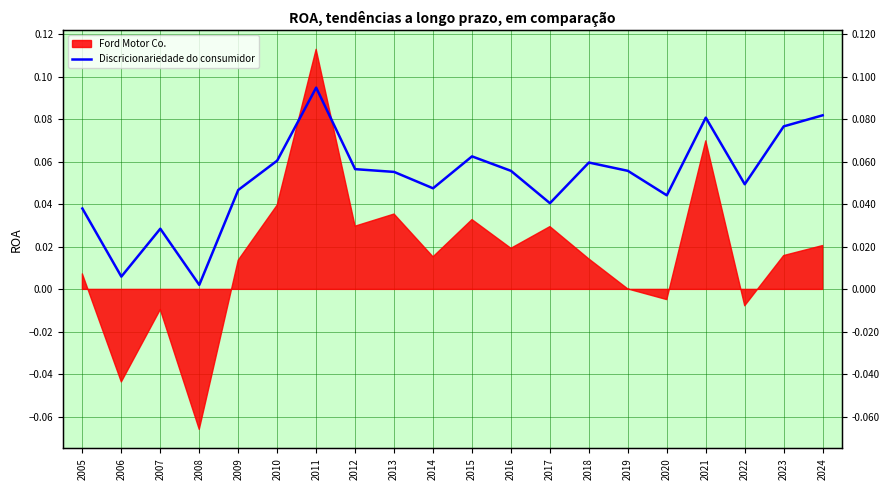

How many points are higher than both their immediate neighbors (excluding endpoints)?

5